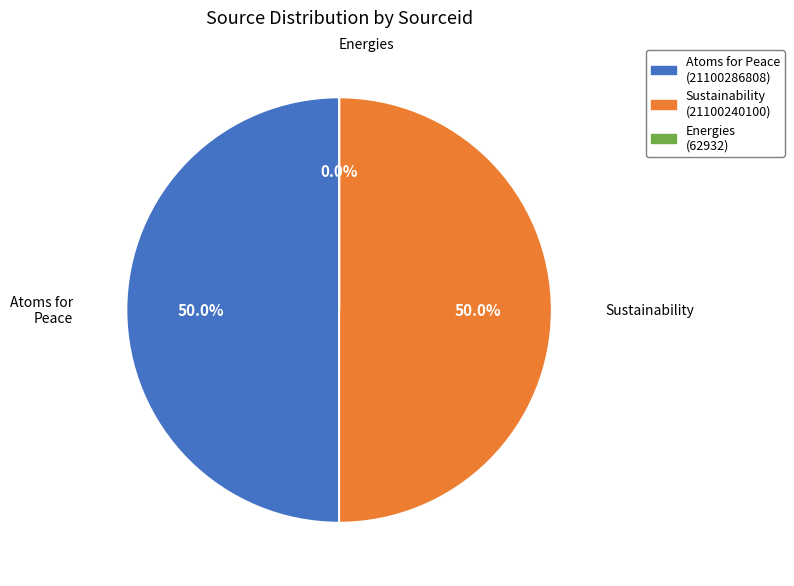

Approximately how many times larger is the value at Atoms for Peace compared to Sustainability?

1.0